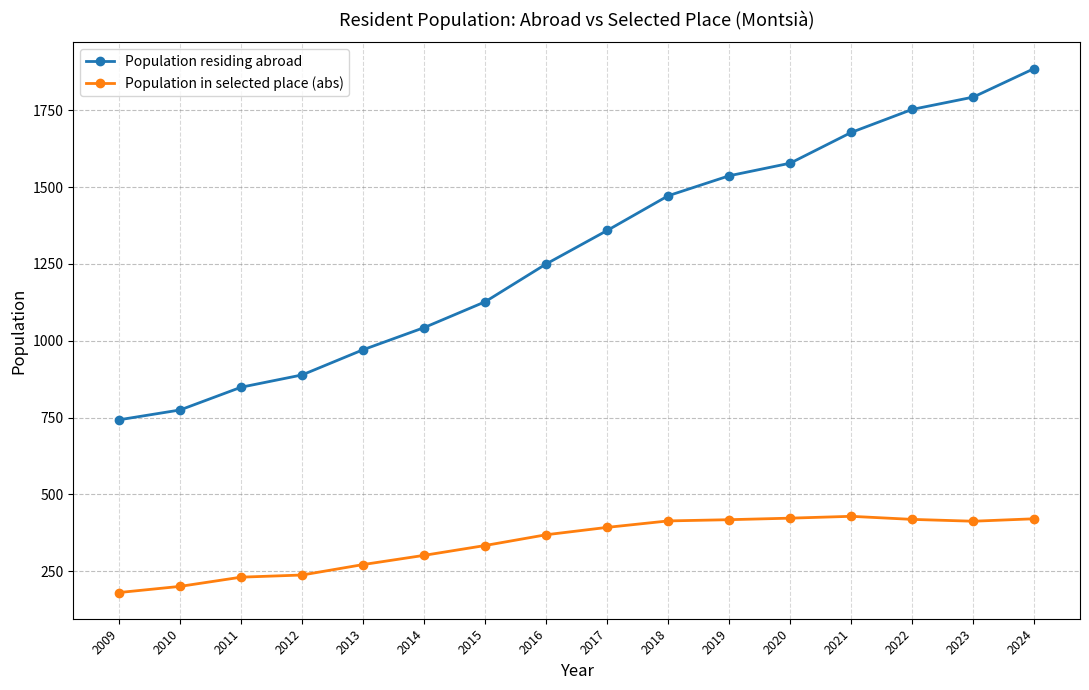

Is it true that Population in selected place (abs) equals 423 at 2020?

True